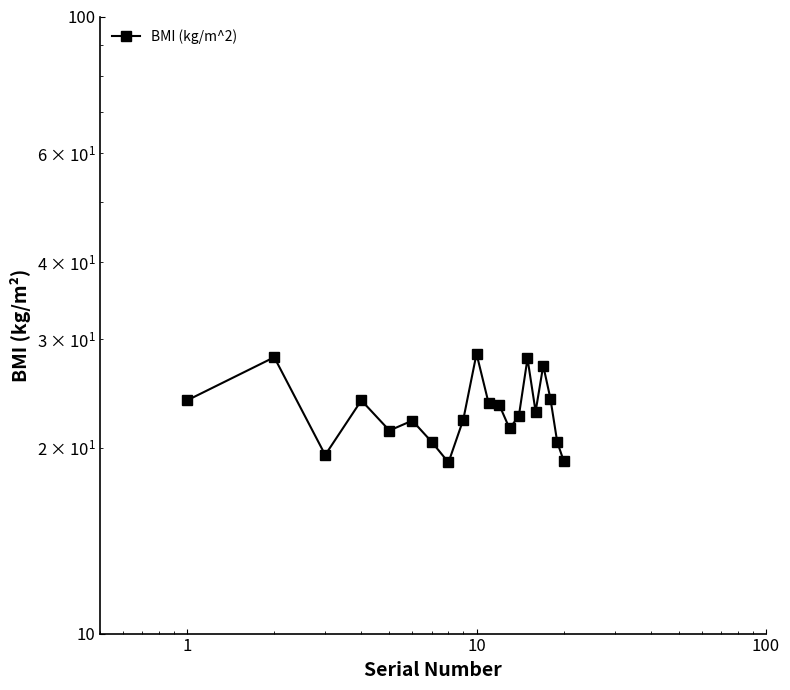

How many lines are shown in the chart?

1